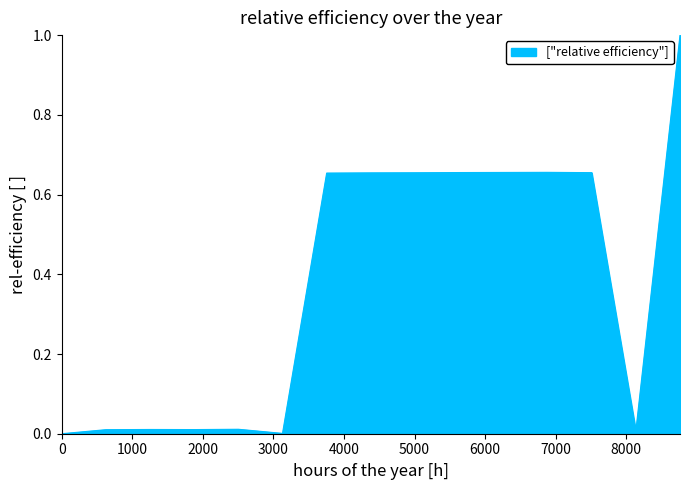

What is the maximum value shown in the chart?

1.0